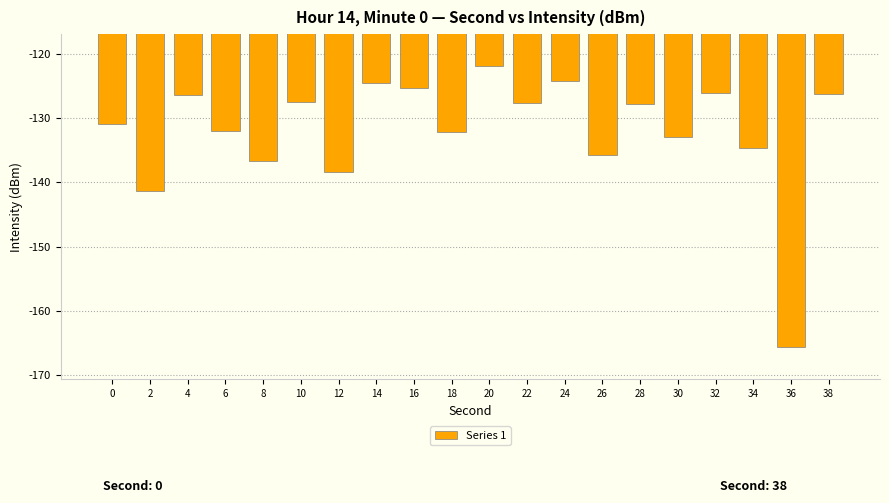

The value at 24 is -124.3. True or false?

True